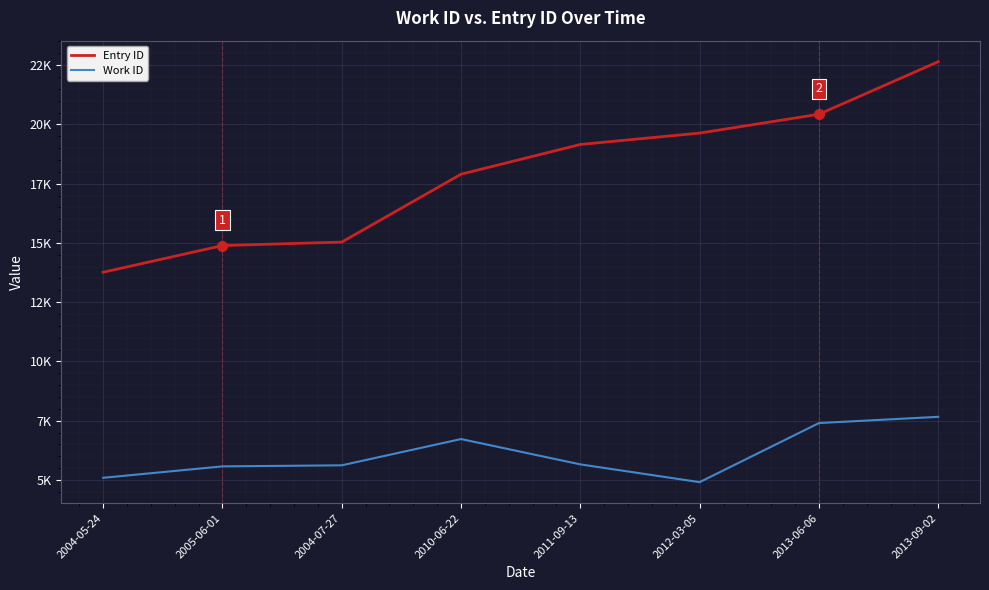

Is this an area chart (filled region under the line)?

No